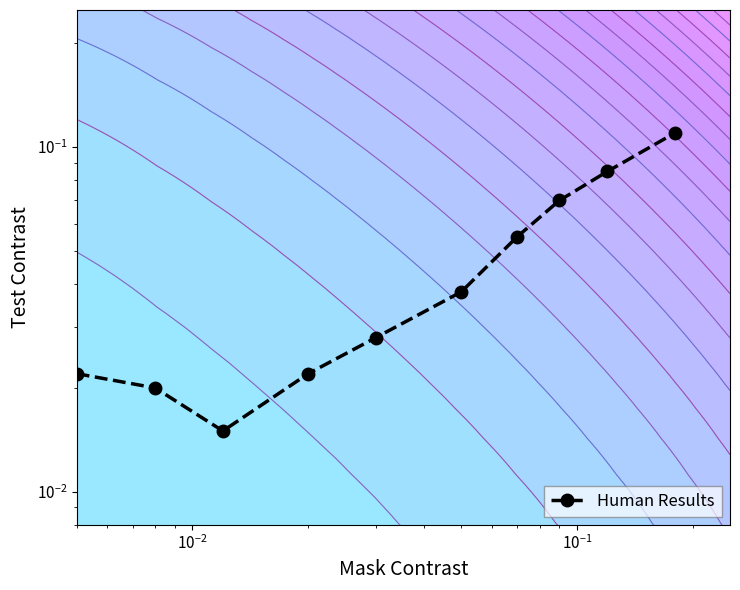

Count the values in the range 0 to 1.

10